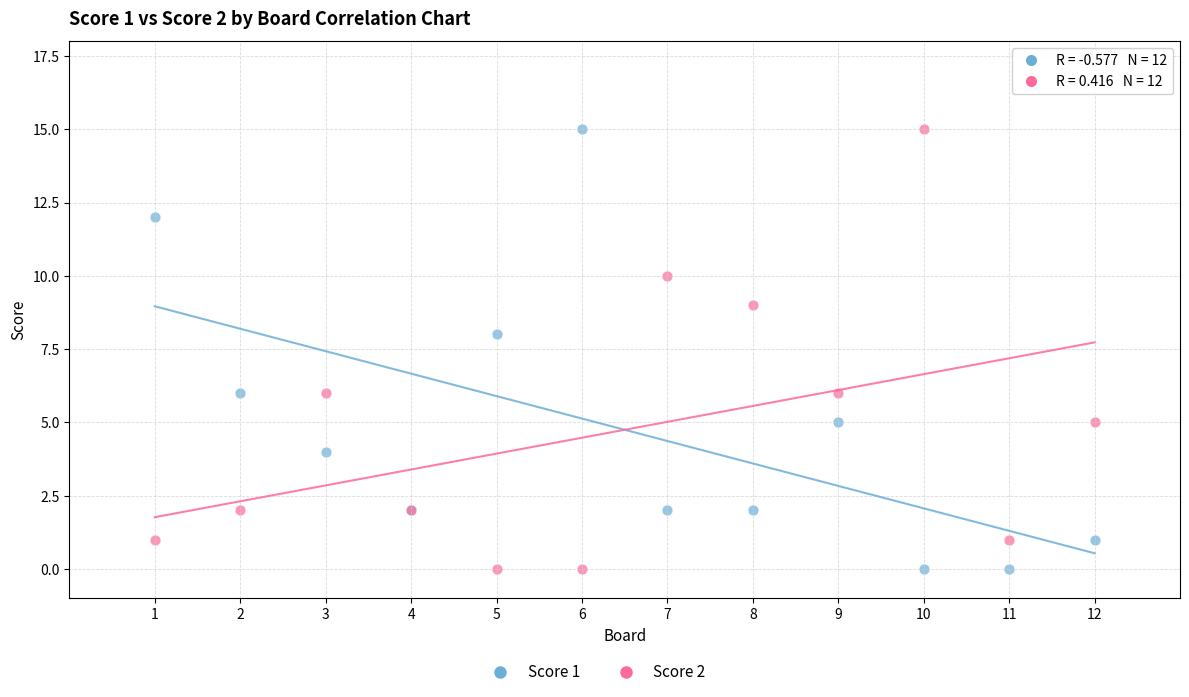

What is the X range (max minus min) for the scatter plot?

11